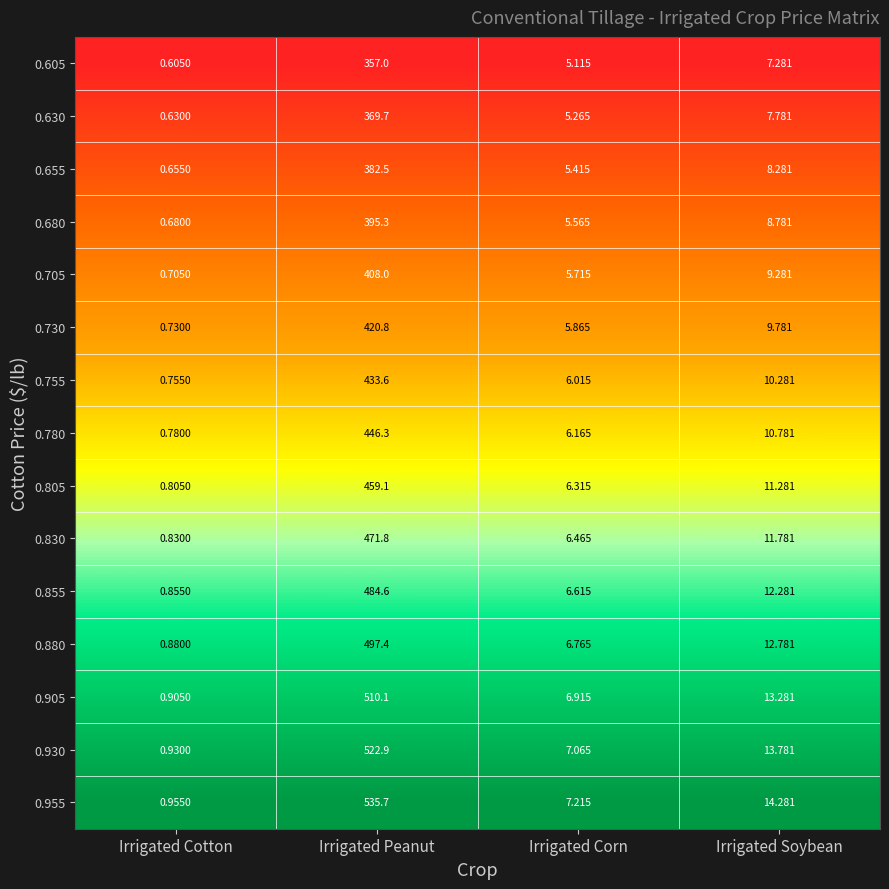

Which category has the highest value in the 0.605 series?

Irrigated Peanut